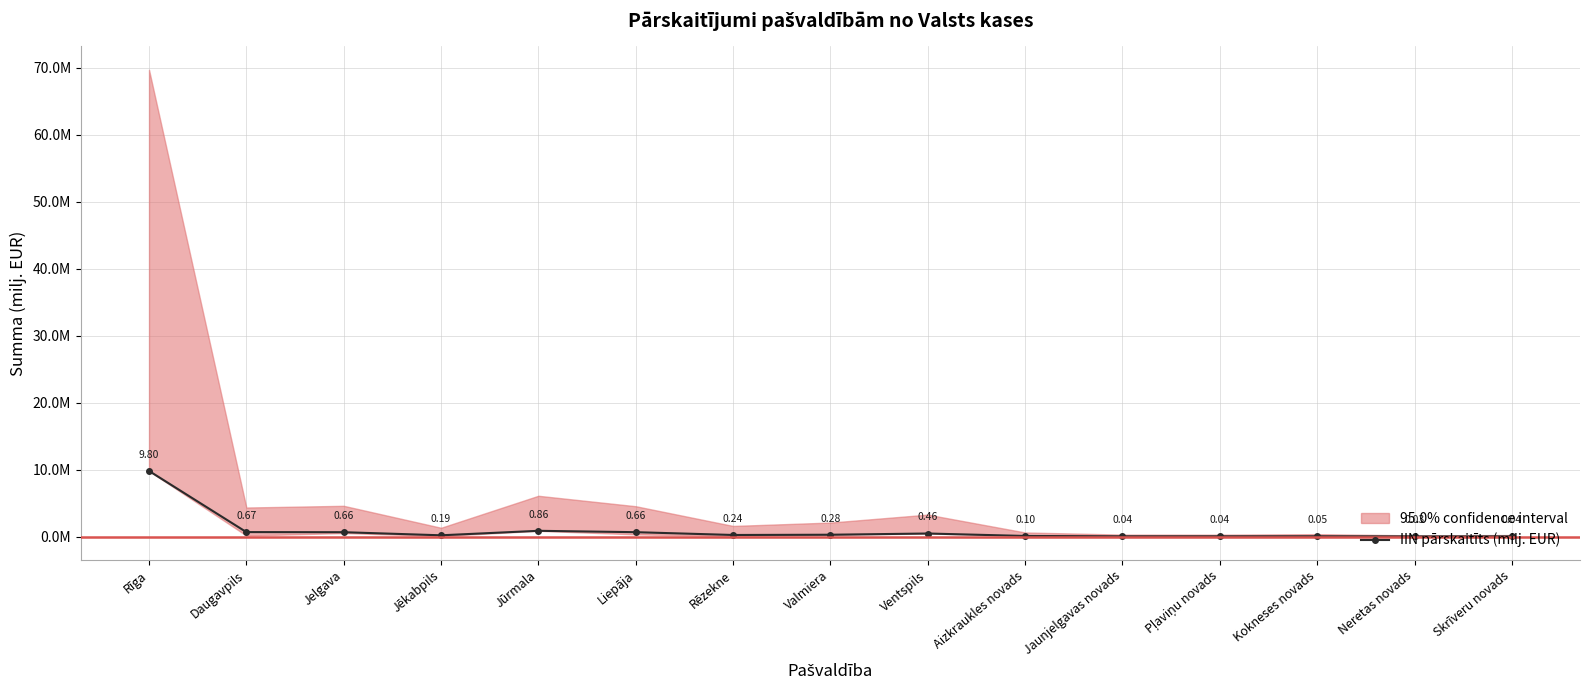

Reading right to left, list all the values displayed in this chart.

0.0	0.0	0.0	0.0	0.0	0.1	0.5	0.3	0.2	0.7	0.9	0.2	0.7	0.7	9.8